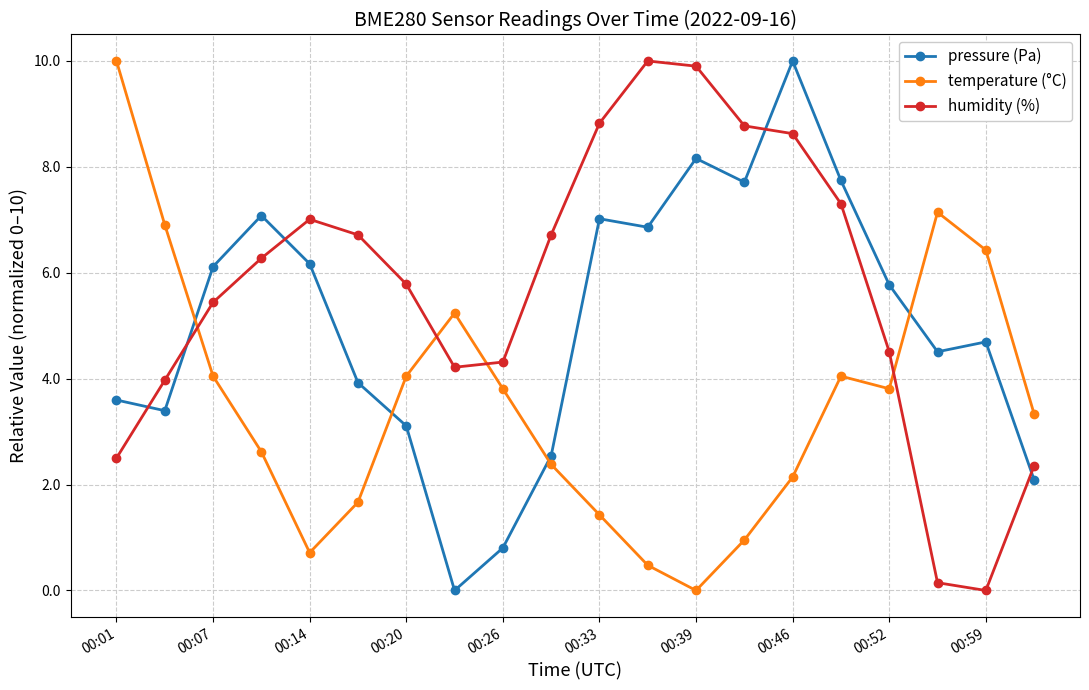

Rank the series by their average value, from highest to lowest.

humidity (%), pressure (Pa), temperature (°C)